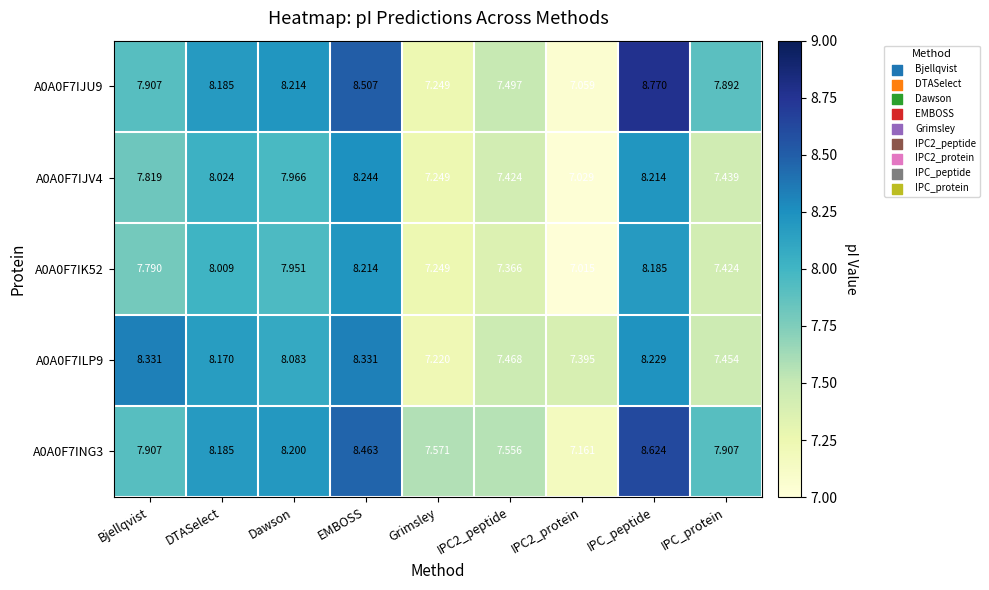

Is the value of A0A0F7IJU9 at IPC_protein greater than the value of A0A0F7ILP9 at IPC_peptide?

No